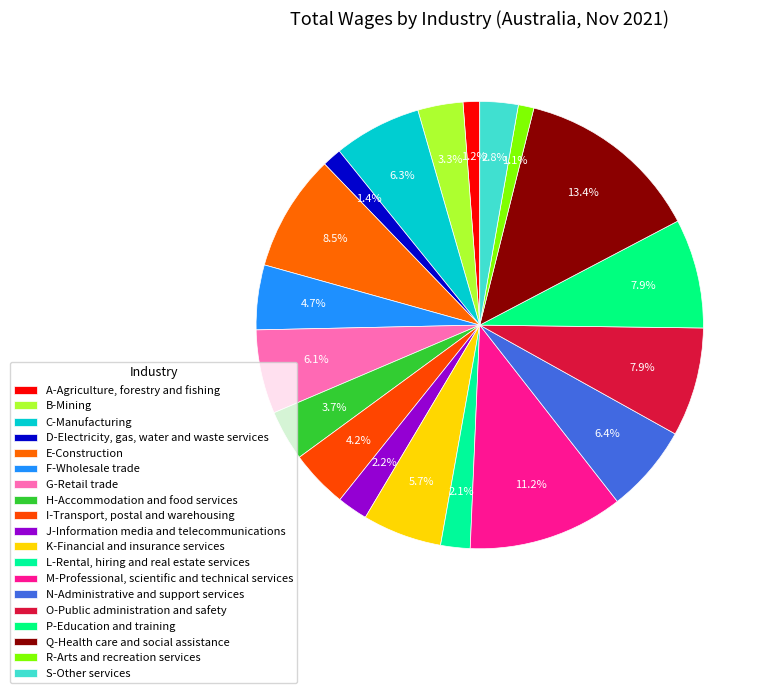

How many segments does this pie chart have?

19